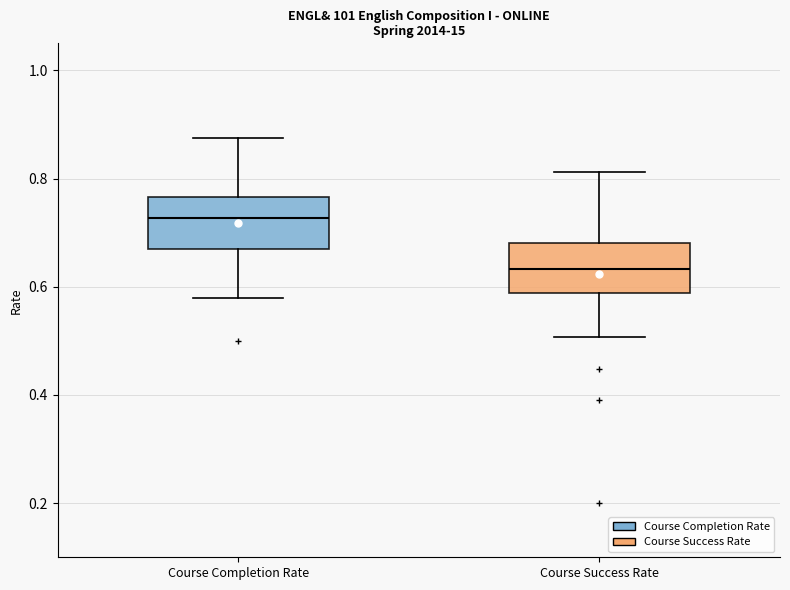

Which box has the lowest median line?

Course Success Rate